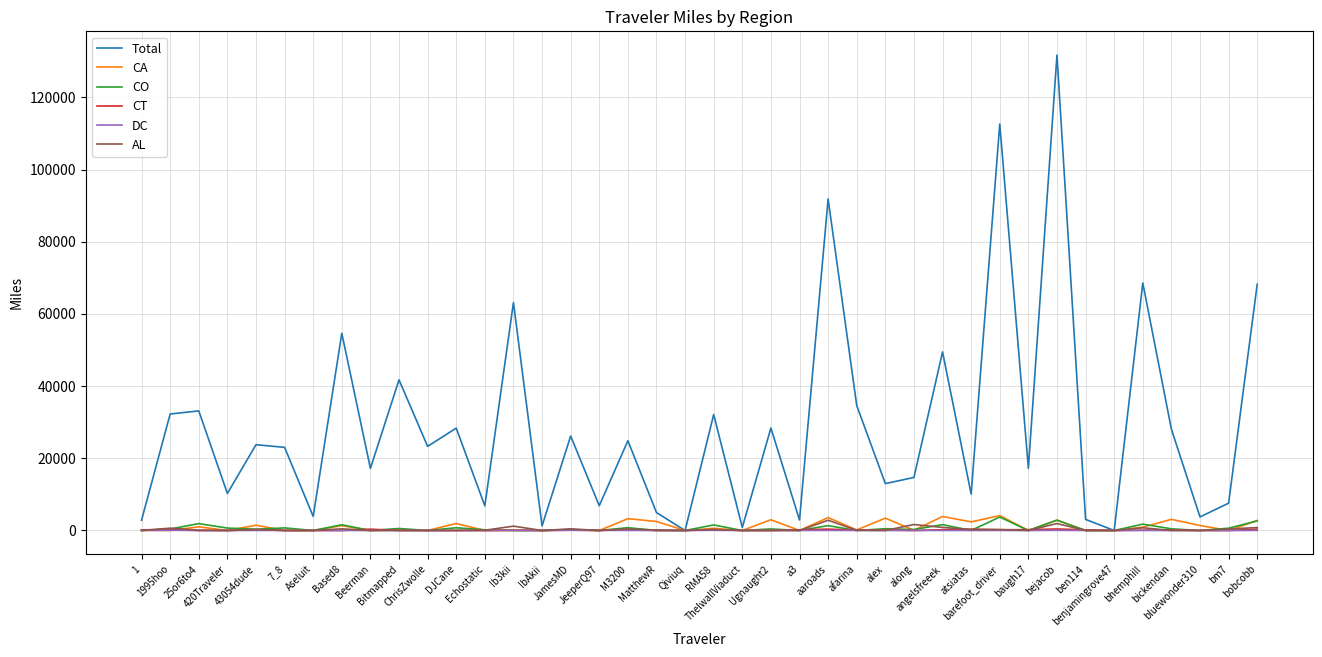

Which series has the largest total across all categories?

Total